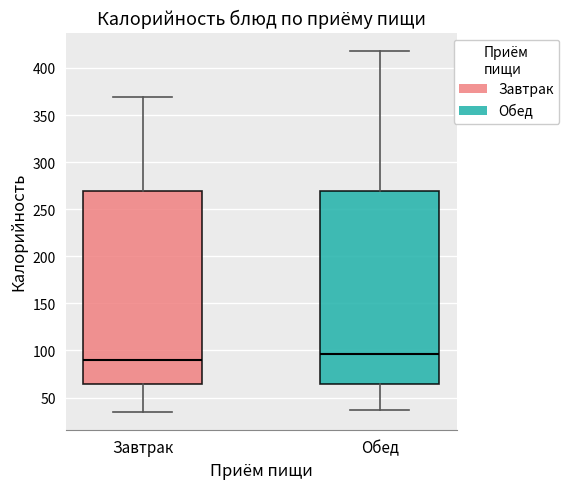

Which box has the lowest median line?

Завтрак